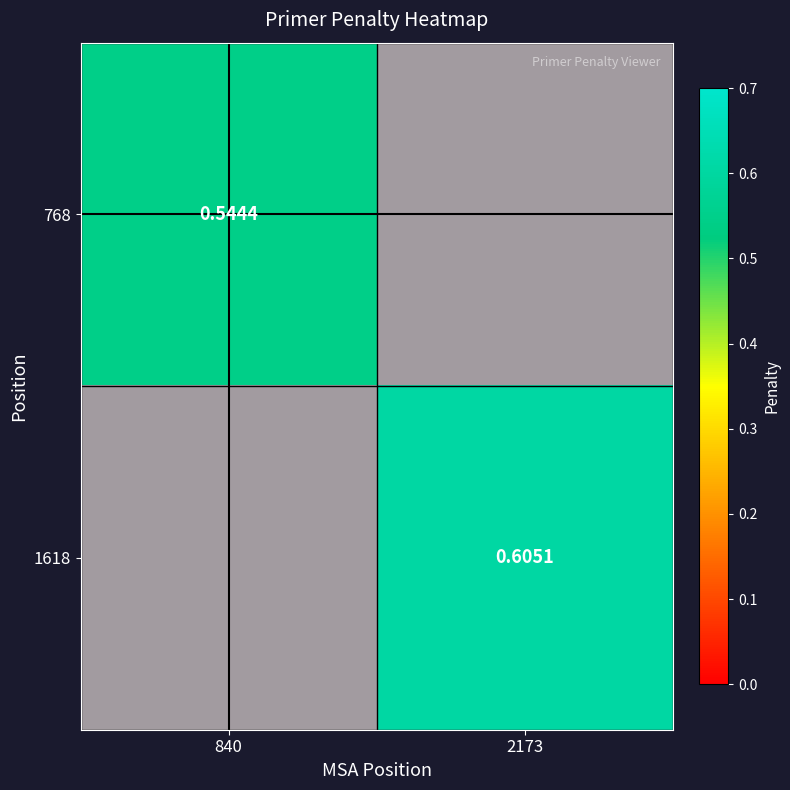

List the series in order of their overall mean, lowest first.

768, 1618